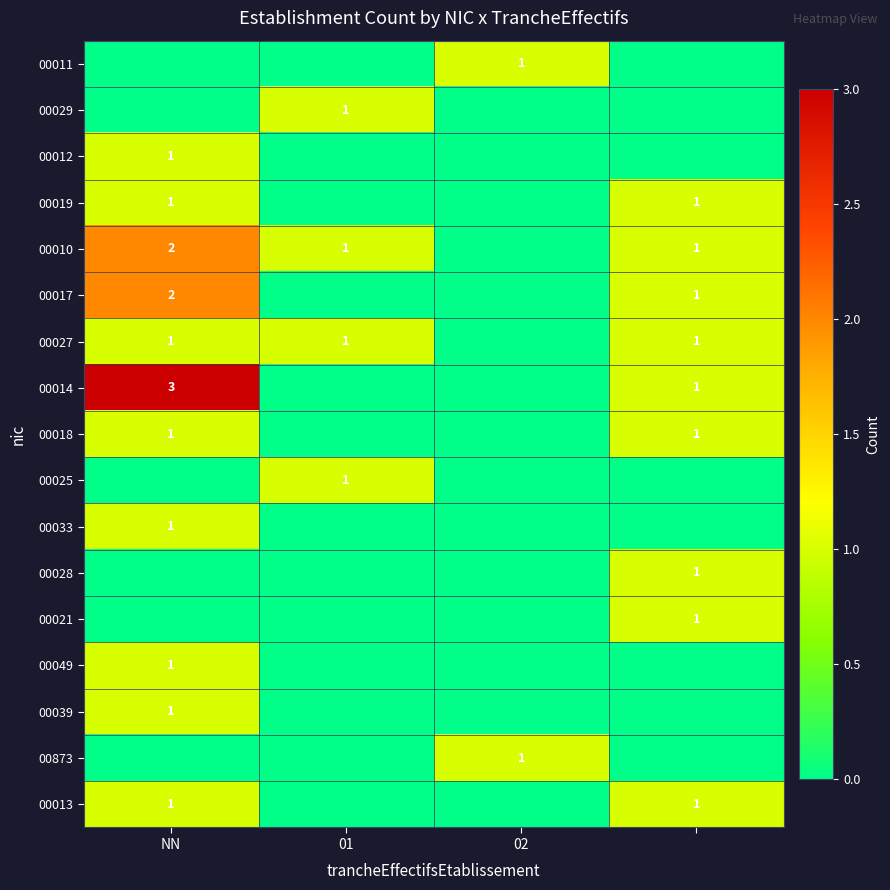

Count the number of categories in the chart.

4